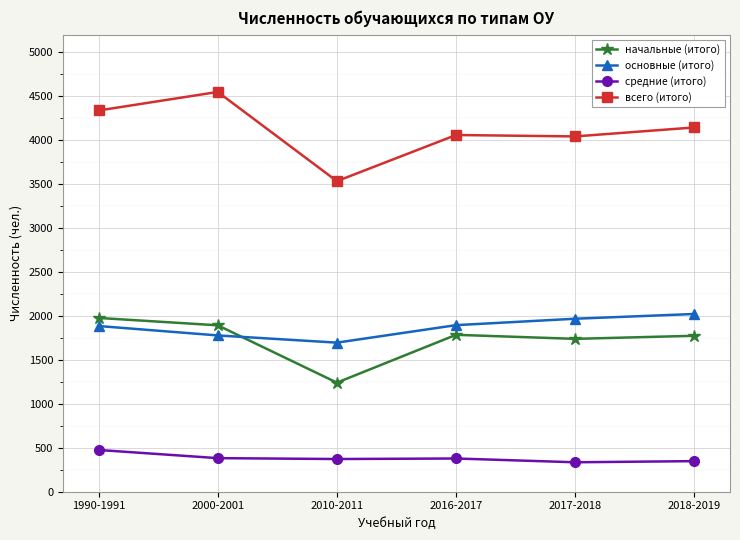

What is the lowest value of the всего (итого) series?

3533